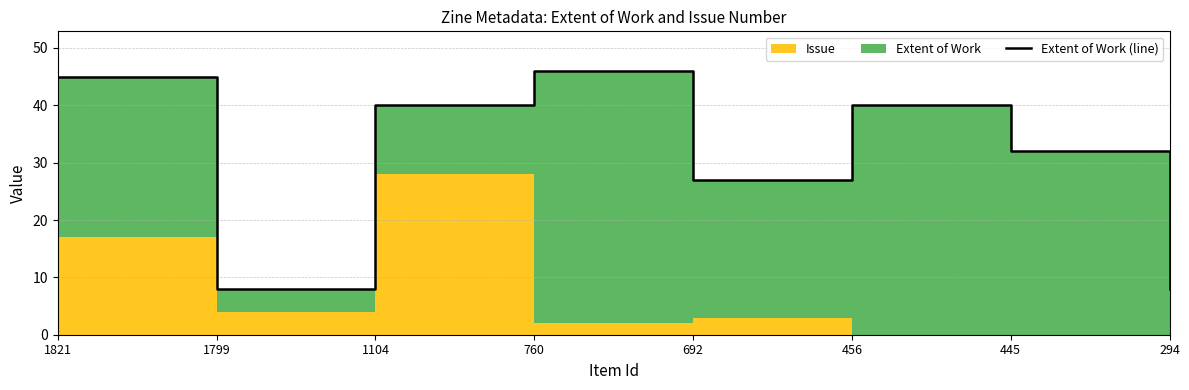

Reading right to left, transcribe all the data shown in this chart.

8	32	40	27	46	40	8	45